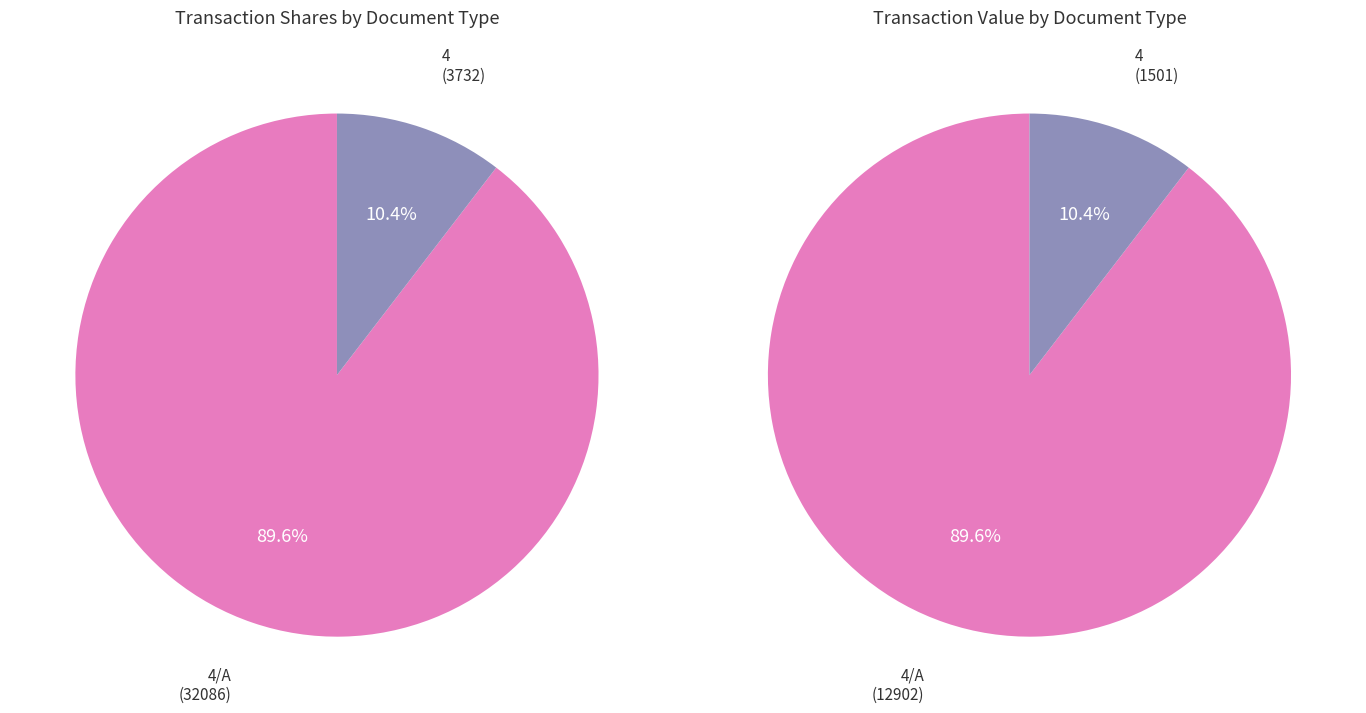

Is there a majority slice in this chart?

Yes